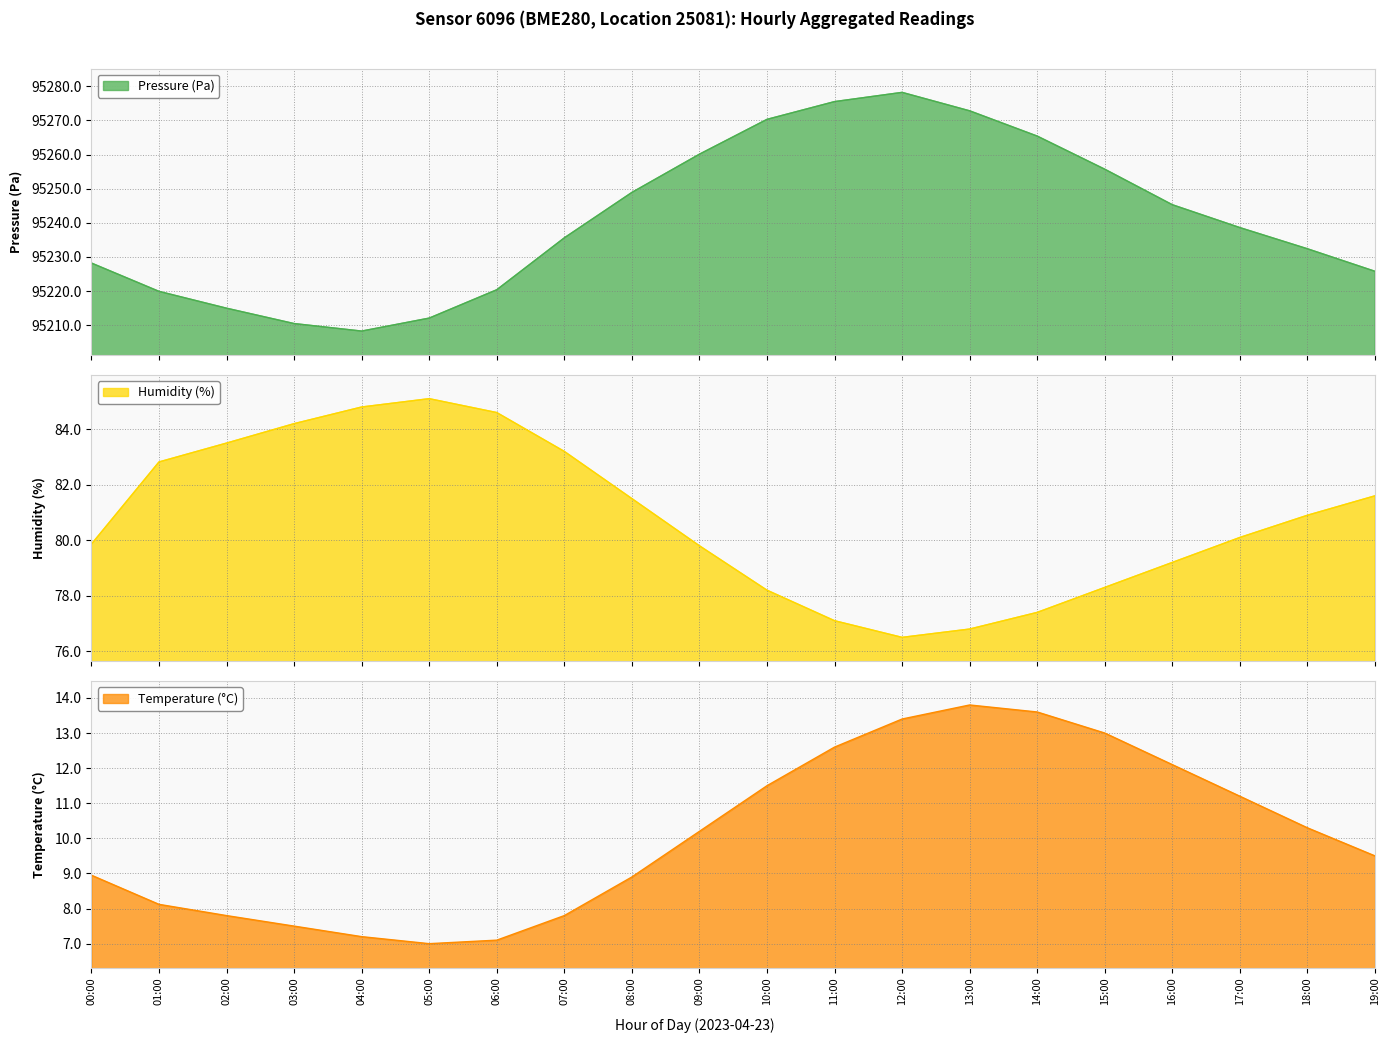

Reading left to right, what are all the values shown in this chart?

Pressure (Pa): 00:00=95228.2	01:00=95219.9	02:00=95215.0	03:00=95210.5	04:00=95208.3	05:00=95212.1	06:00=95220.4	07:00=95235.6	08:00=95248.9	09:00=95260.1	10:00=95270.3	11:00=95275.5	12:00=95278.2	13:00=95272.8	14:00=95265.4	15:00=95255.7	16:00=95245.3	17:00=95238.6	18:00=95232.4	19:00=95225.8
Humidity (%): 00:00=79.9	01:00=82.8	02:00=83.5	03:00=84.2	04:00=84.8	05:00=85.1	06:00=84.6	07:00=83.2	08:00=81.5	09:00=79.8	10:00=78.2	11:00=77.1	12:00=76.5	13:00=76.8	14:00=77.4	15:00=78.3	16:00=79.2	17:00=80.1	18:00=80.9	19:00=81.6
Temperature (°C): 00:00=8.9	01:00=8.1	02:00=7.8	03:00=7.5	04:00=7.2	05:00=7.0	06:00=7.1	07:00=7.8	08:00=8.9	09:00=10.2	10:00=11.5	11:00=12.6	12:00=13.4	13:00=13.8	14:00=13.6	15:00=13.0	16:00=12.1	17:00=11.2	18:00=10.3	19:00=9.5